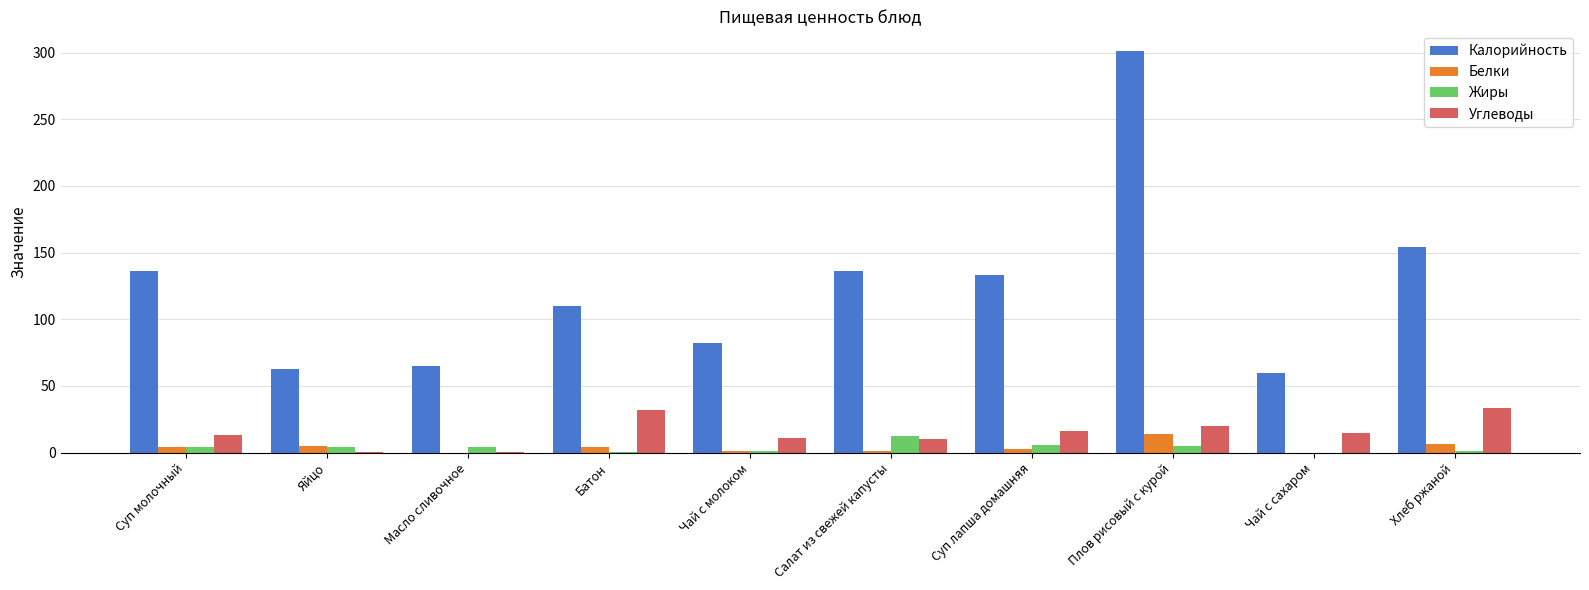

At which category is the sum across all series the highest?

Плов рисовый с курой